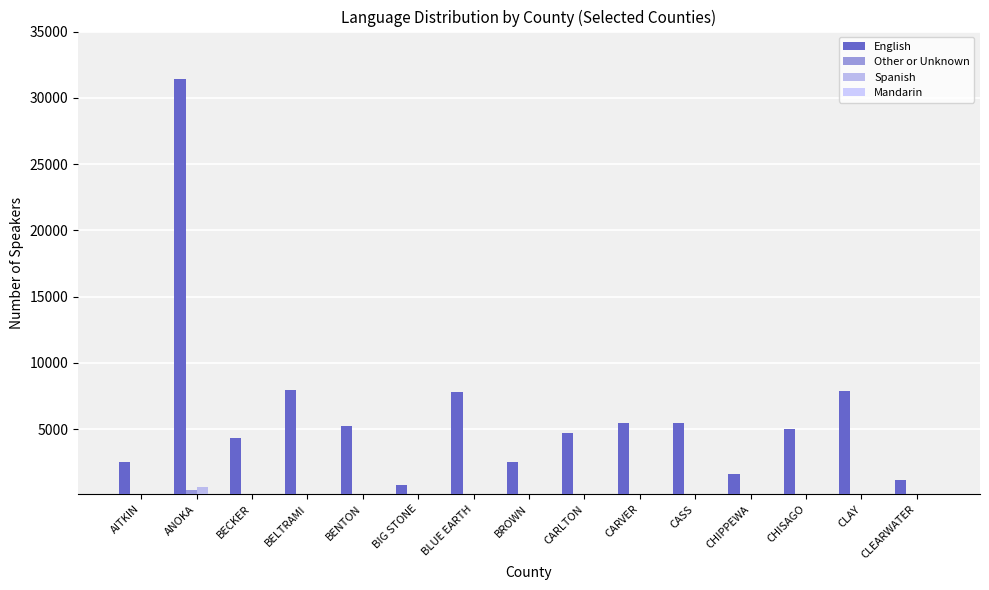

What is the spread (max minus min) of values at ANOKA?

31344